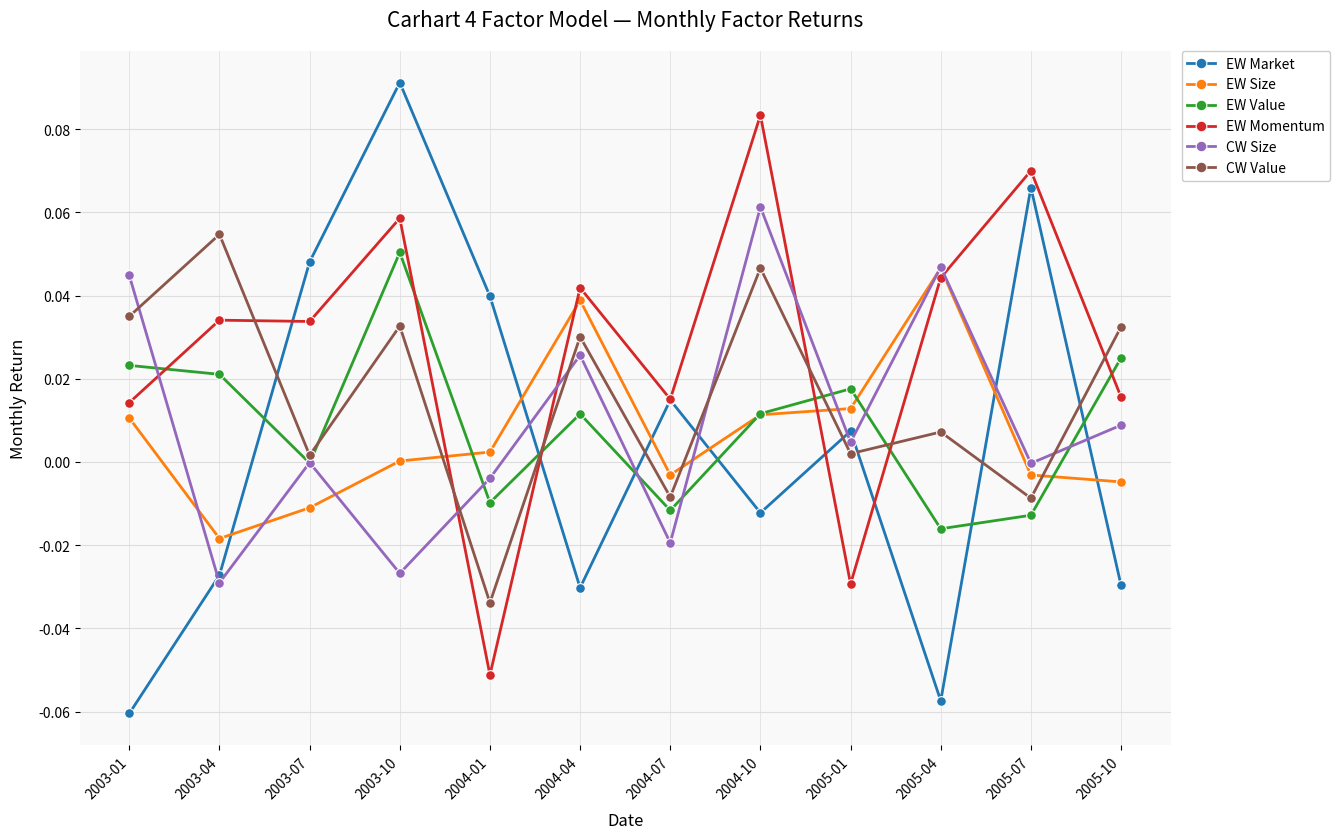

Which series has the largest total across all categories?

EW Momentum